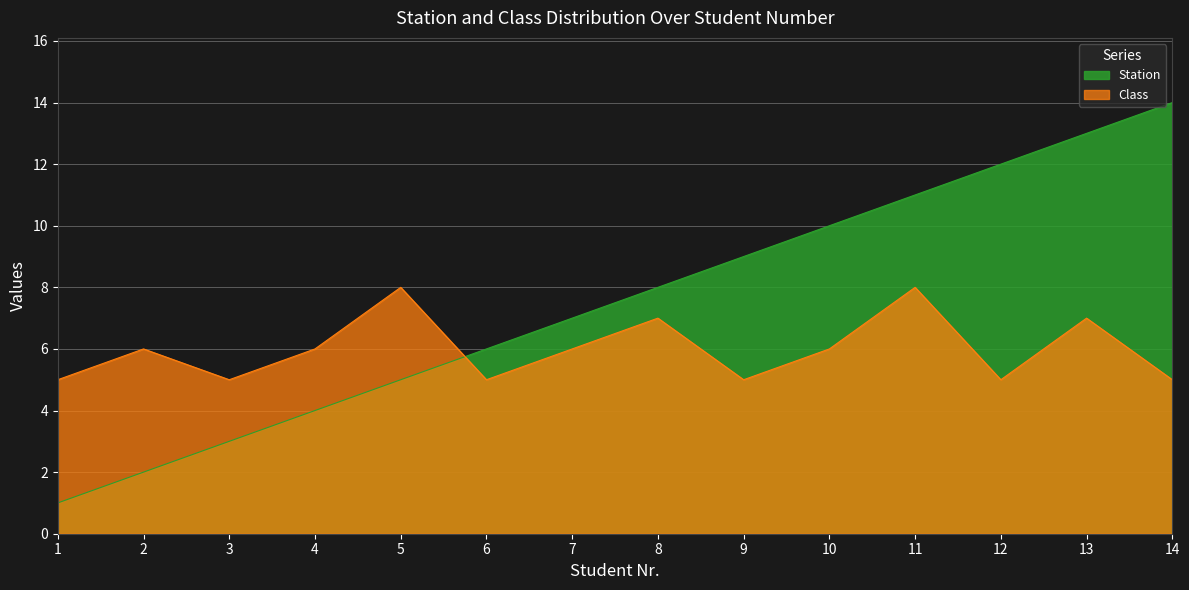

Reading left to right, what are all the values shown in this chart?

Station: 1	2	3	4	5	6	7	8	9	10	11	12	13	14
Class: 5	6	5	6	8	5	6	7	5	6	8	5	7	5